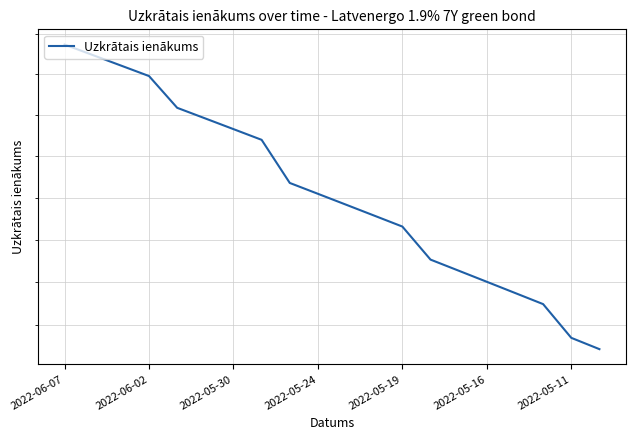

What is the value of the 15th point from the left?

1.8